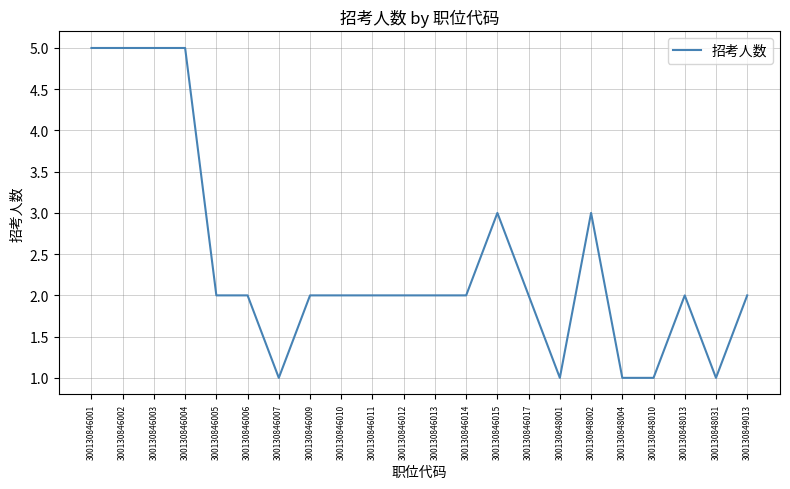

Is it true that the value at 300130848031 is 2?

False